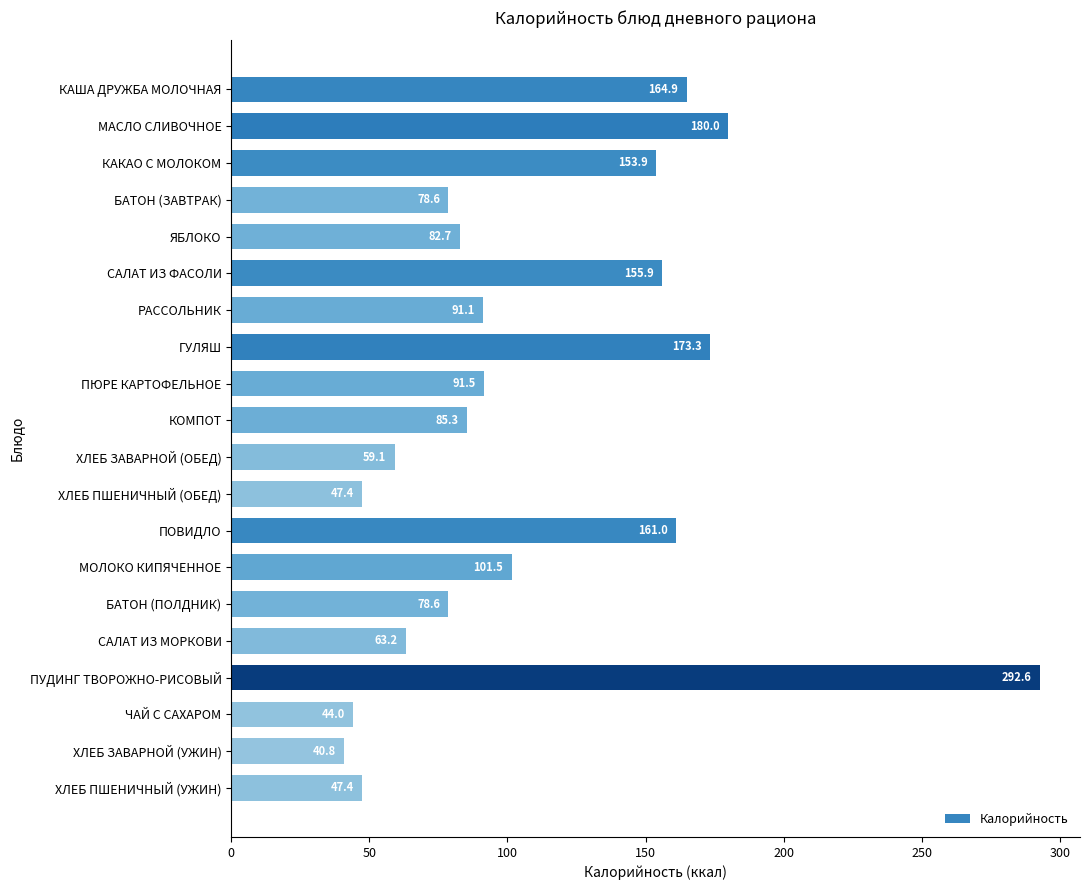

Reading bottom to top, transcribe all the data shown in this chart.

ХЛЕБ ПШЕНИЧНЫЙ (УЖИН)=47.4	ХЛЕБ ЗАВАРНОЙ (УЖИН)=40.8	ЧАЙ С САХАРОМ=44.0	ПУДИНГ ТВОРОЖНО-РИСОВЫЙ=292.6	САЛАТ ИЗ МОРКОВИ=63.2	БАТОН (ПОЛДНИК)=78.6	МОЛОКО КИПЯЧЕННОЕ=101.5	ПОВИДЛО=161.0	ХЛЕБ ПШЕНИЧНЫЙ (ОБЕД)=47.4	ХЛЕБ ЗАВАРНОЙ (ОБЕД)=59.1	КОМПОТ=85.3	ПЮРЕ КАРТОФЕЛЬНОЕ=91.5	ГУЛЯШ=173.3	РАССОЛЬНИК=91.1	САЛАТ ИЗ ФАСОЛИ=155.9	ЯБЛОКО=82.7	БАТОН (ЗАВТРАК)=78.6	КАКАО С МОЛОКОМ=153.9	МАСЛО СЛИВОЧНОЕ=180.0	КАША ДРУЖБА МОЛОЧНАЯ=164.9